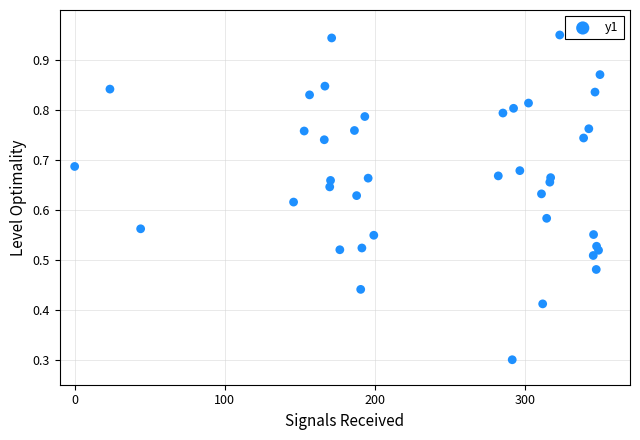

What Y value in the scatter plot is closest to 0?

0.3